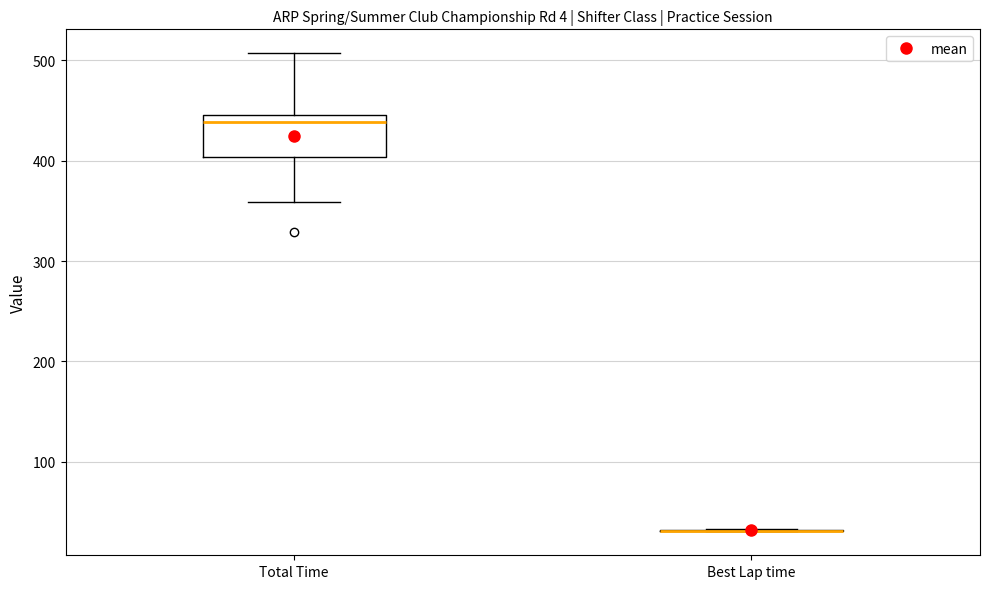

Reading left to right, transcribe this box plot: for each box, give where its median line is, the range the box spans, and where its two whiskers end, as read against the y-axis. The values are not printed on the chart, so give them approximately, as read against the axis.

Total Time: median 440, box 400 to 450, whiskers 360 to 510
Best Lap time: box collapsed to a line at 30, whiskers 30 to 30